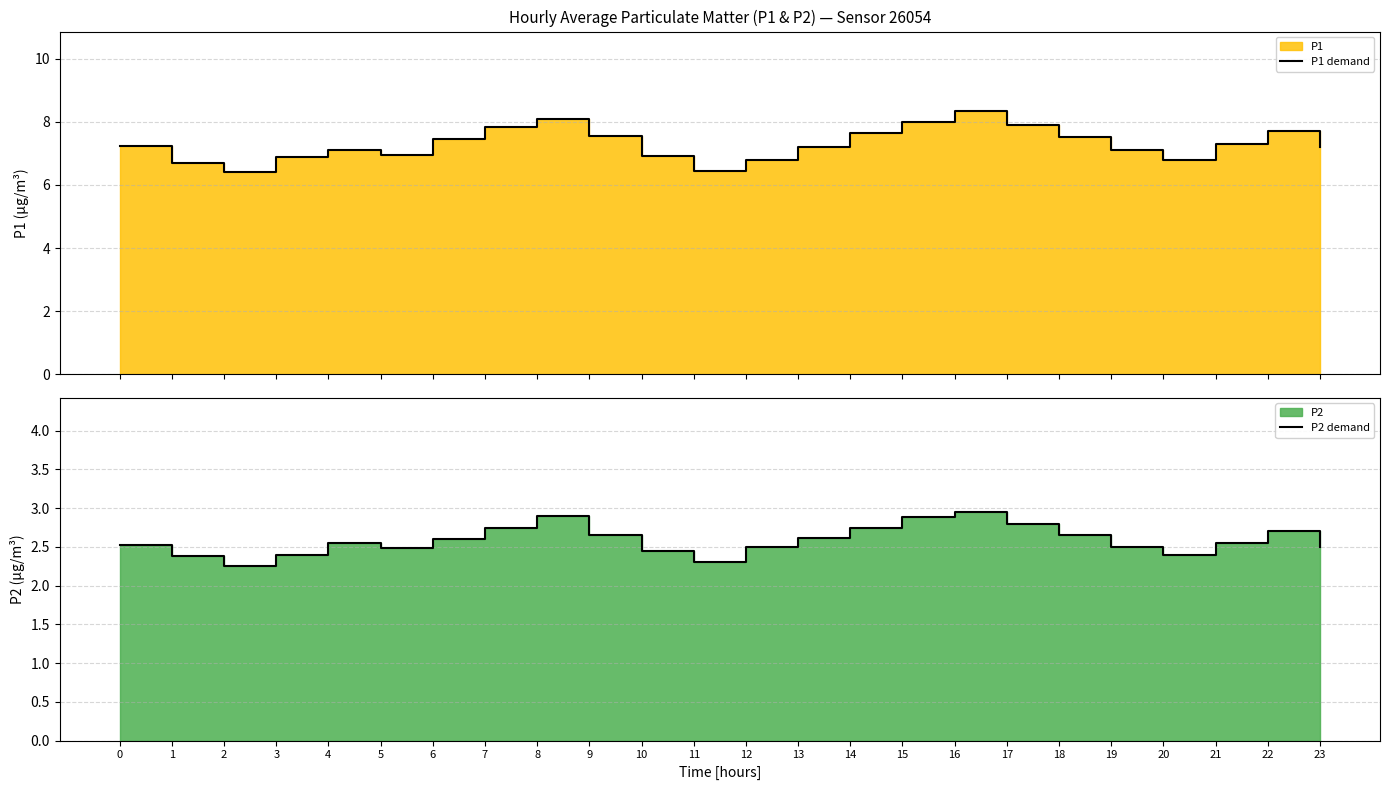

What is the sum of the P2 demand values at 22 and 8?

5.6